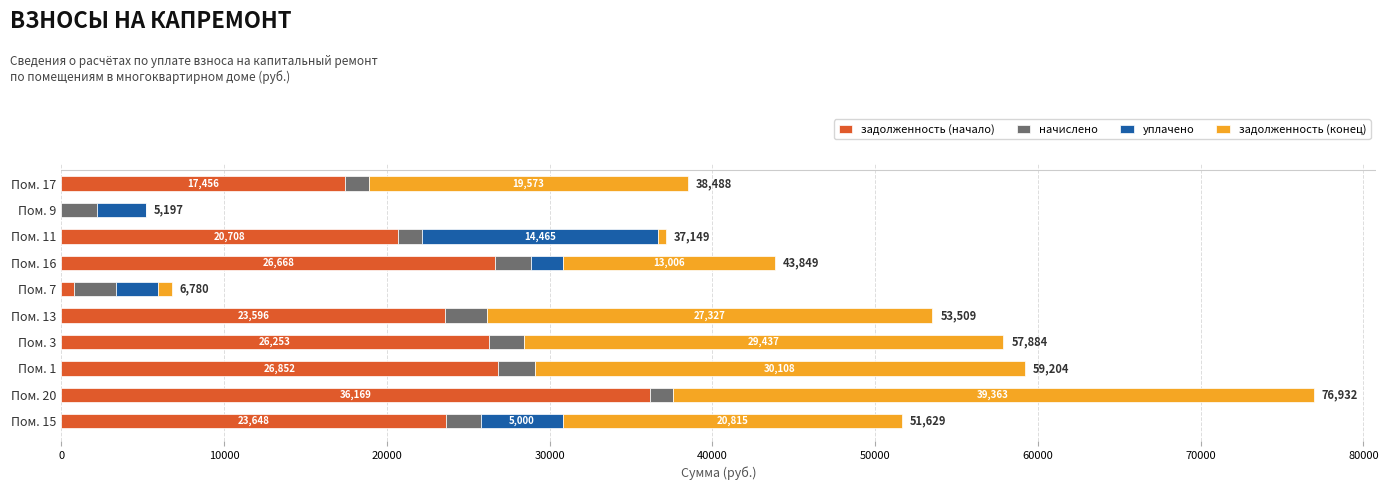

What are all the series names shown in the legend?

задолженность (начало), начислено, уплачено, задолженность (конец)